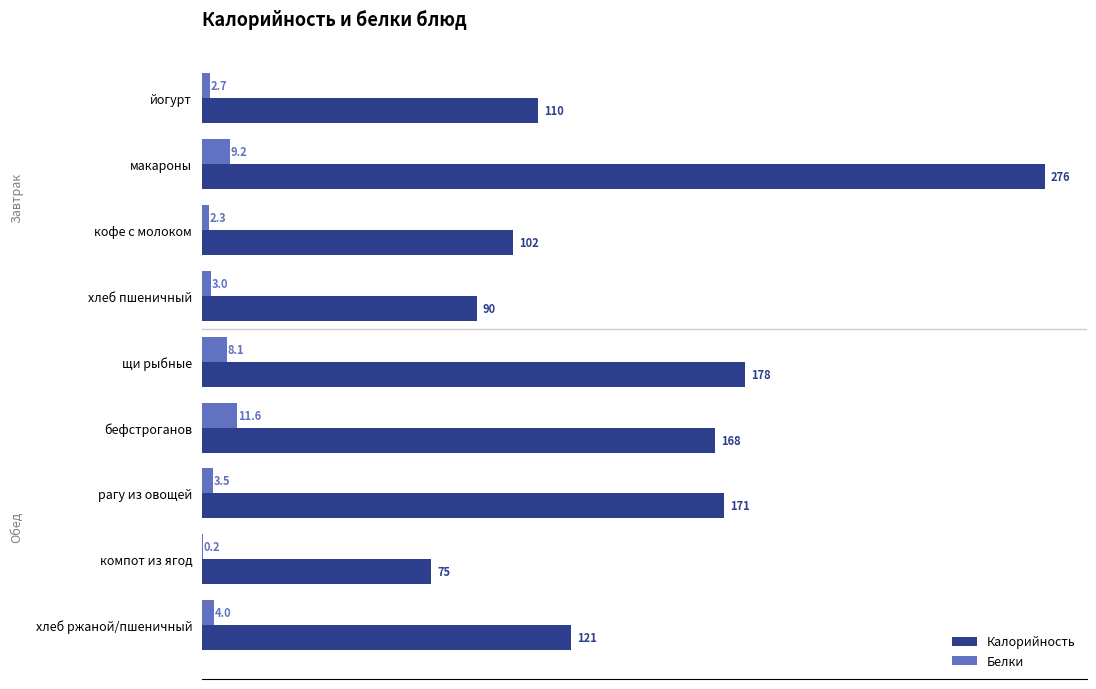

What is the sum of the Калорийность values at рагу из овощей and компот из ягод?

246.0